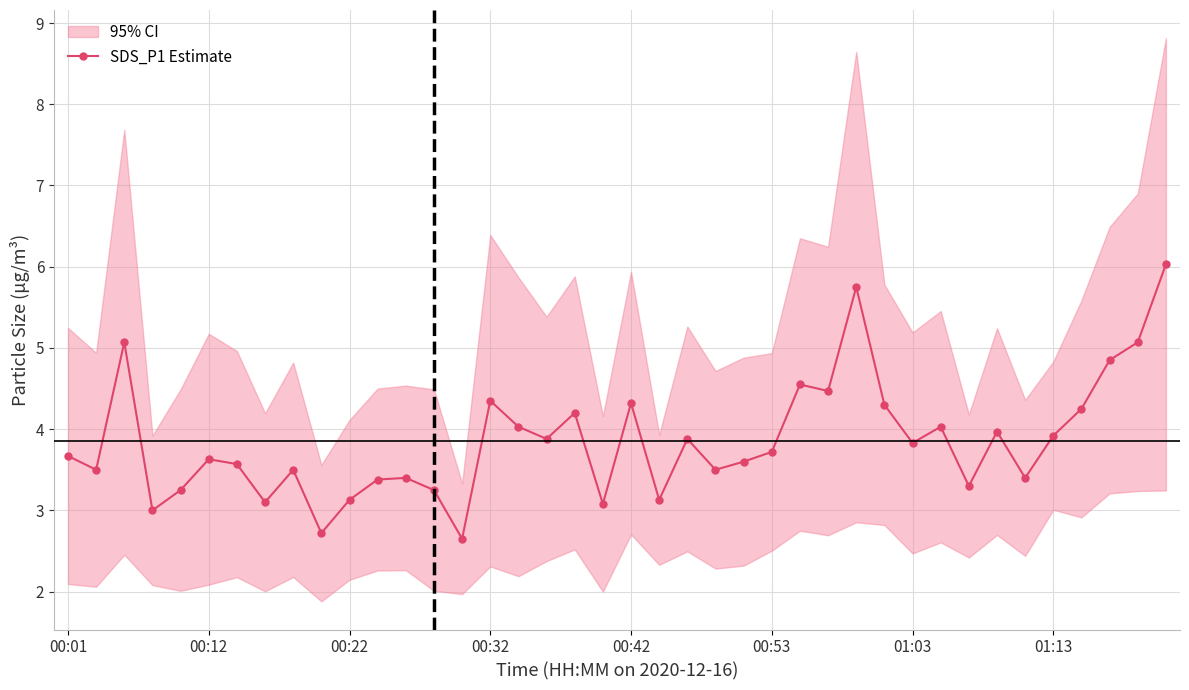

What is the maximum value for SDS_P1 Estimate?

6.0